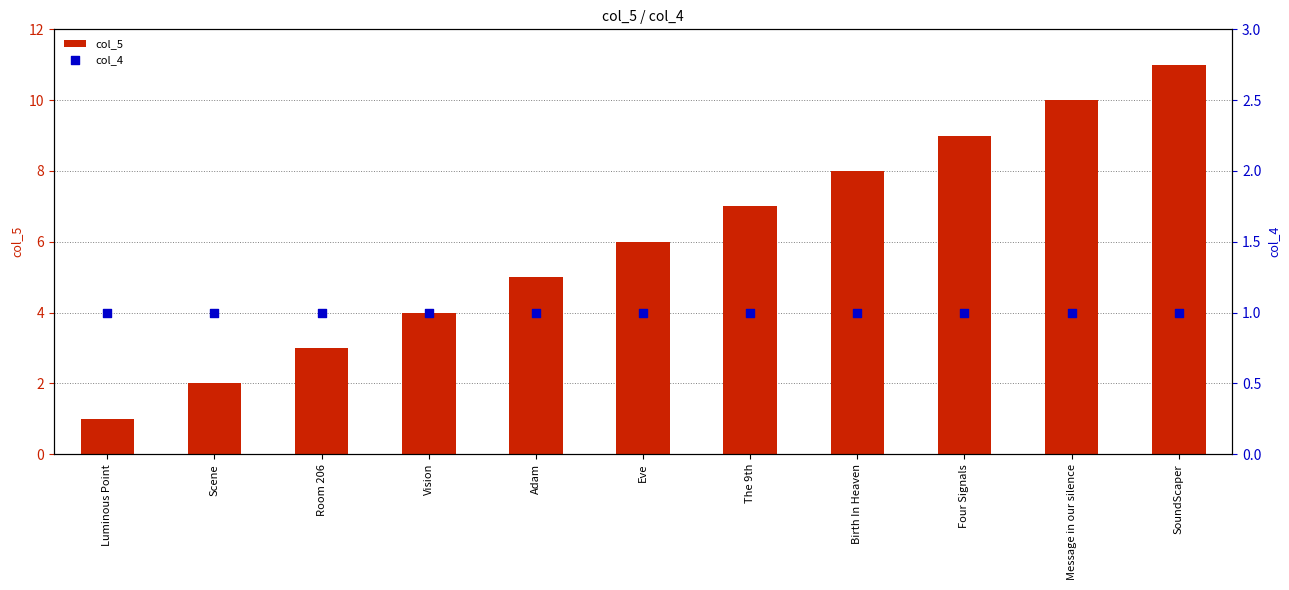

What are all the series names shown in the legend?

col_5, col_4